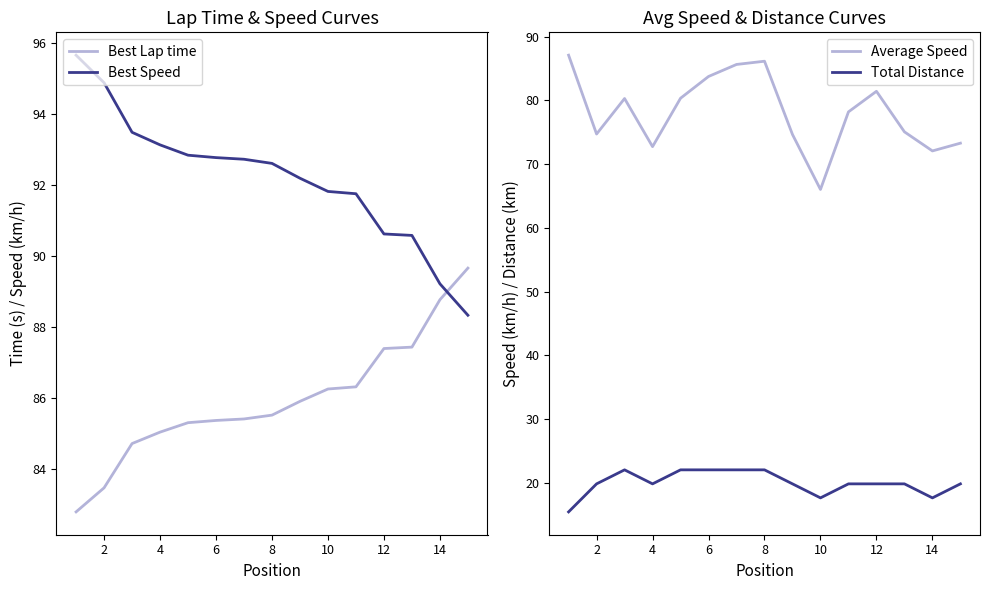

True or false: Best Lap time and Best Speed intersect in this chart.

True